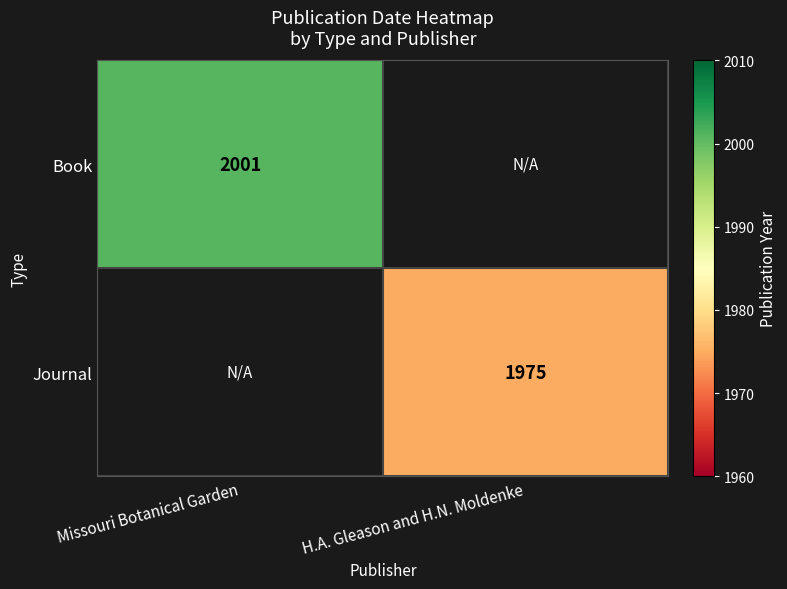

Is it true that Journal equals 1023 at H.A. Gleason and H.N. Moldenke?

False